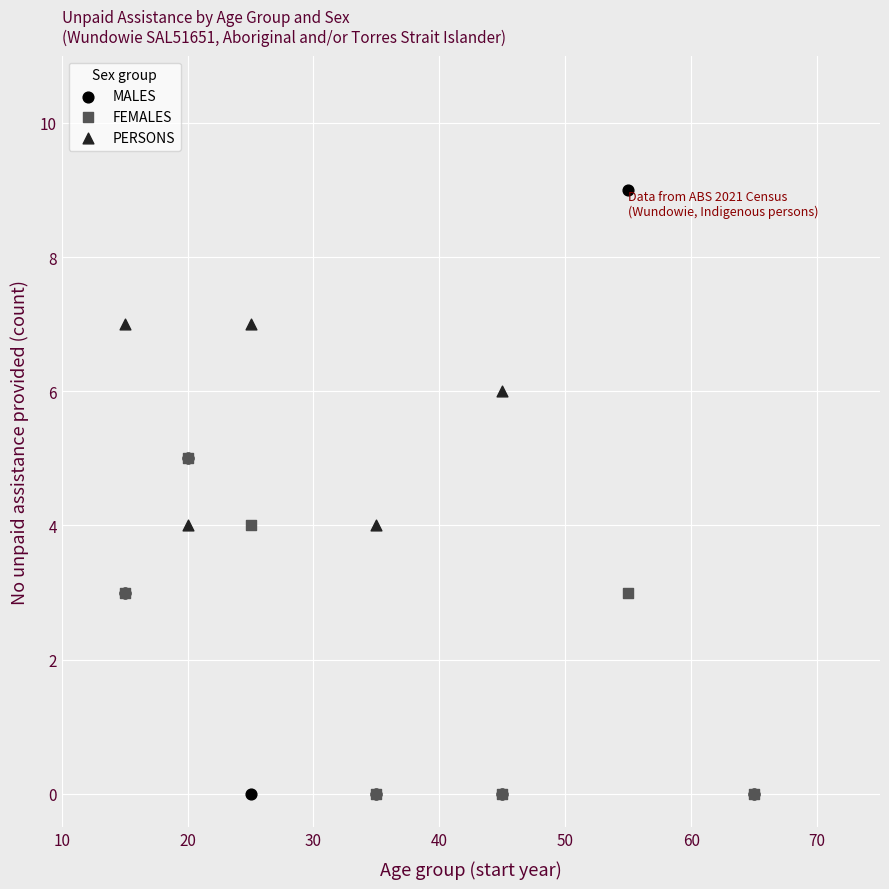

Which series reaches the maximum Y coordinate?

MALES